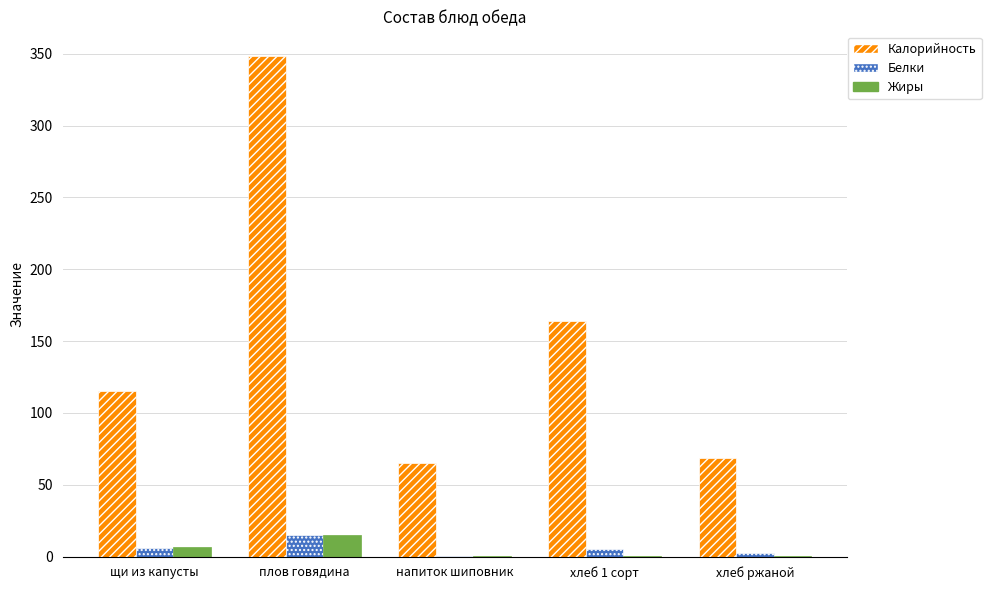

At which label does Калорийность first exceed 115?

щи из капусты